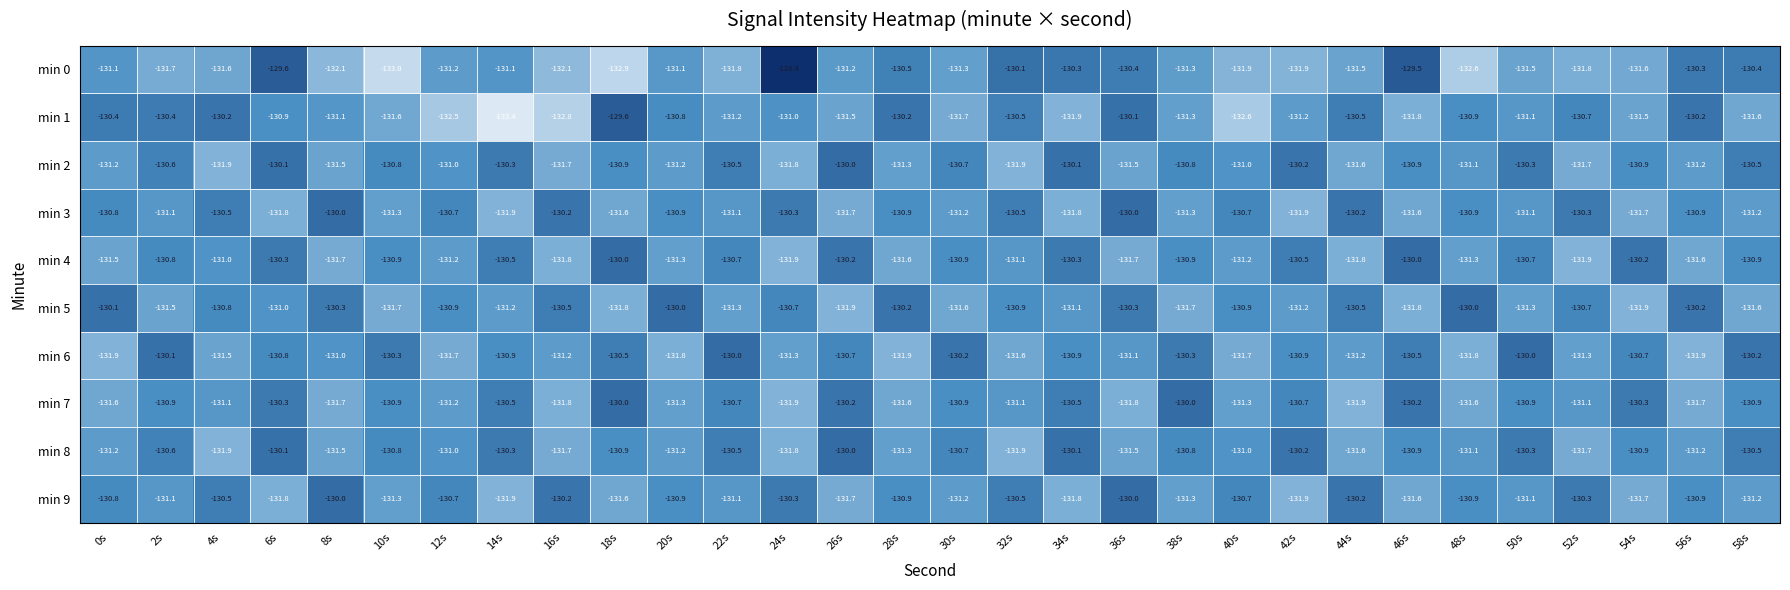

What is the maximum value shown in the chart?

-128.4